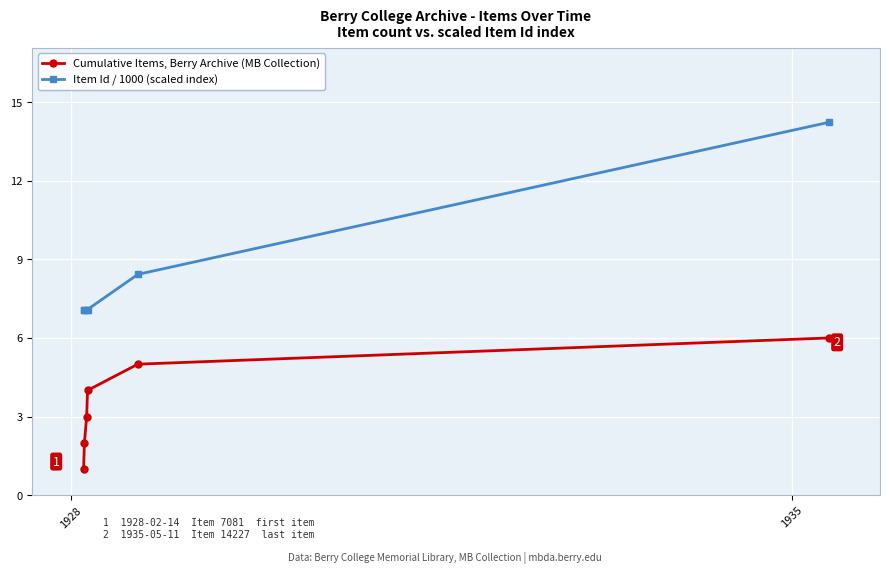

What is the highest value of the Cumulative Items, Berry Archive (MB Collection) series?

6.0